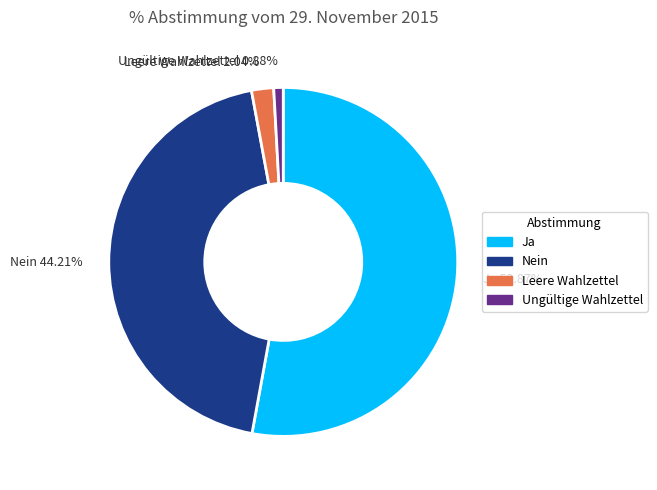

Combined, do Leere Wahlzettel and Ungültige Wahlzettel account for over 50%?

No